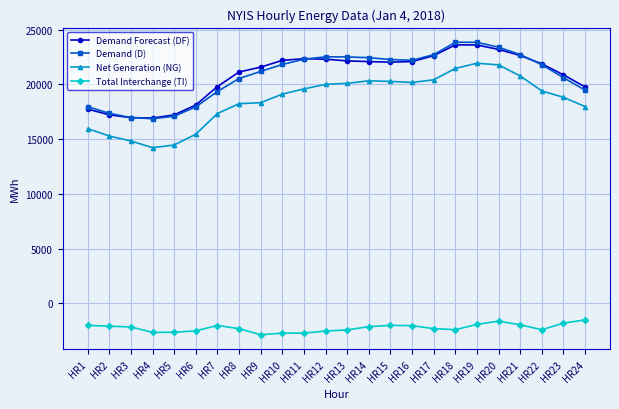

What are all the series names shown in the legend?

Demand Forecast (DF), Demand (D), Net Generation (NG), Total Interchange (TI)